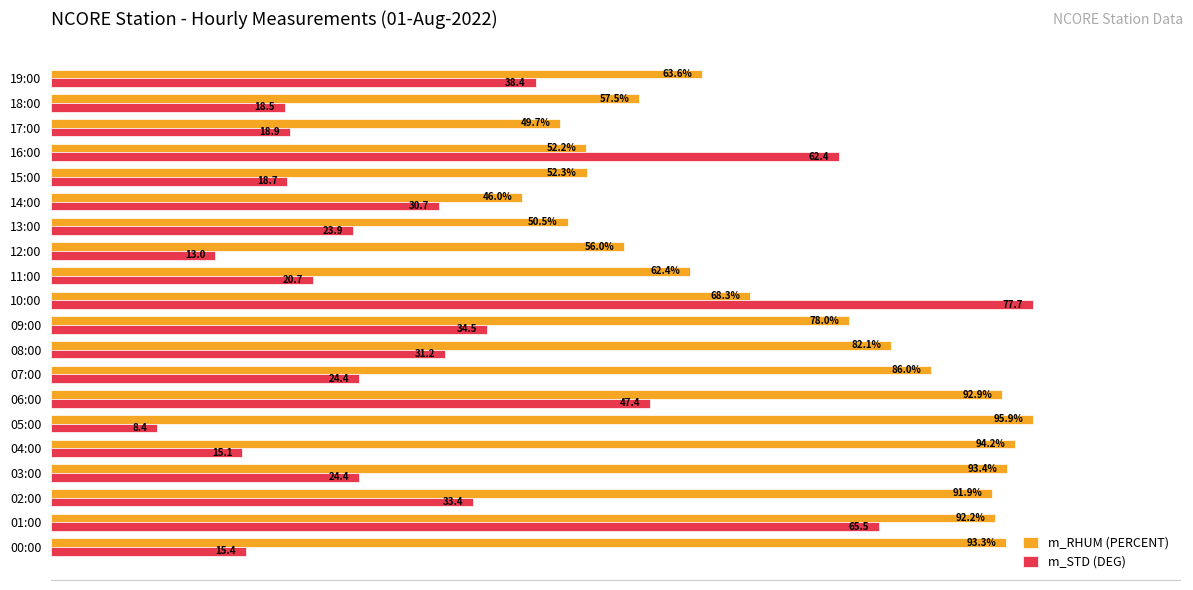

What position from the right is 07:00?

13